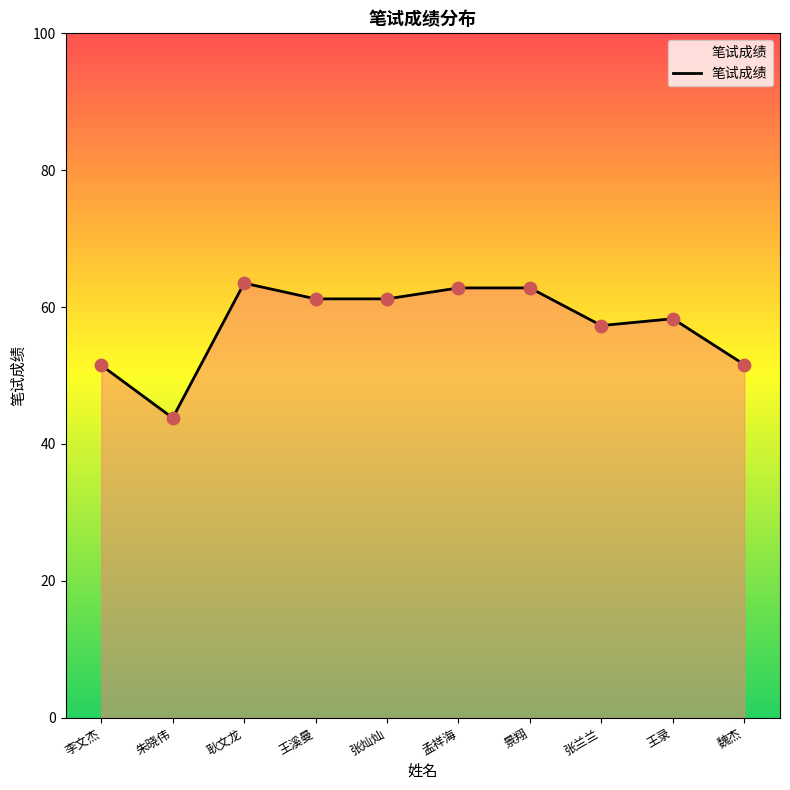

Which has a higher value, 王溪曼 or 魏杰?

王溪曼